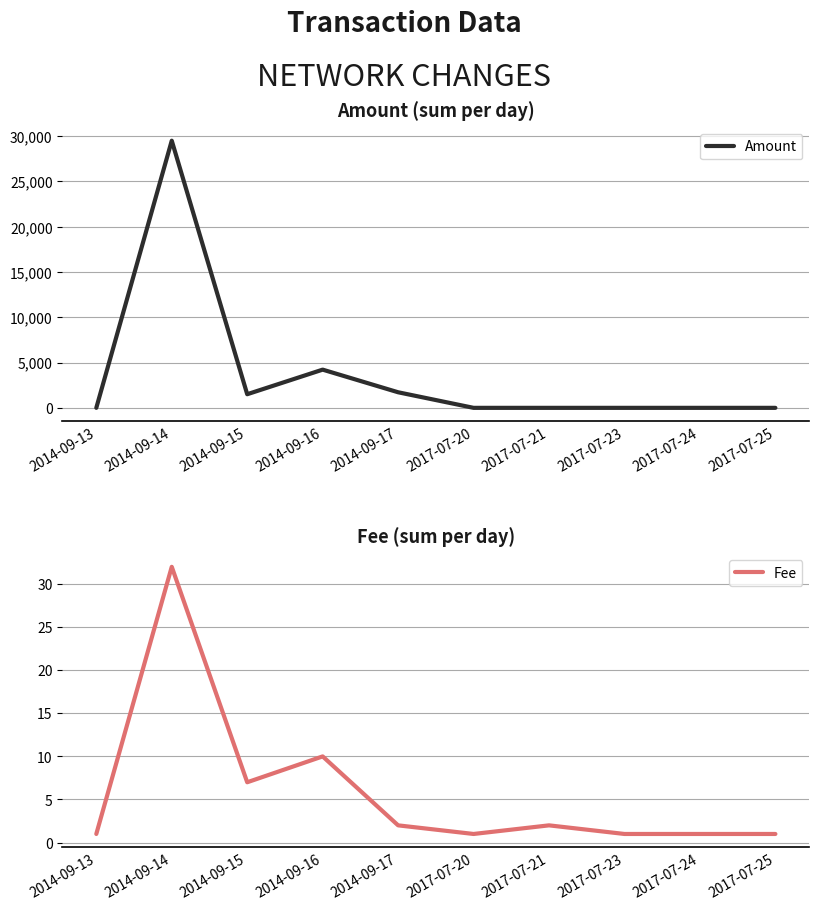

Which category has the highest value in the Amount series?

2014-09-14